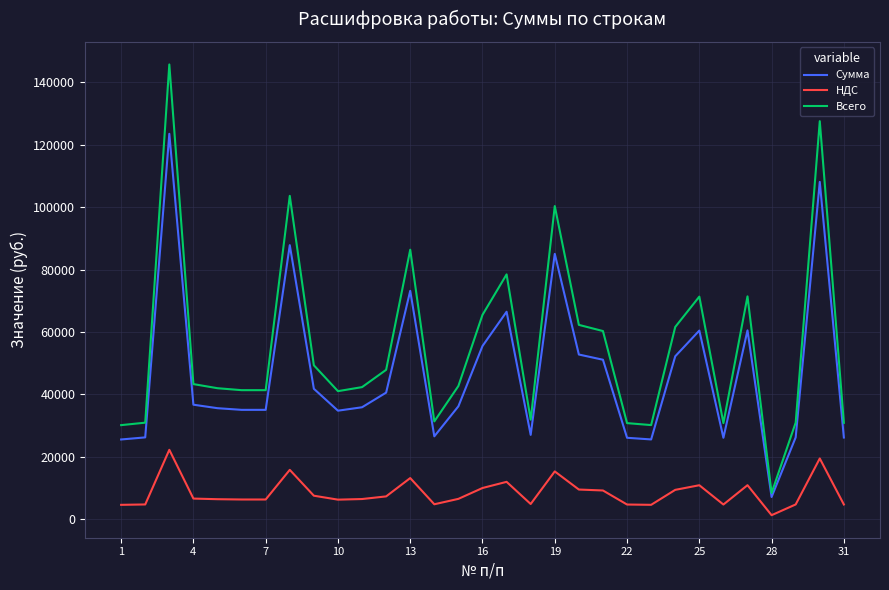

List the series in order of their peak value, highest first.

Всего, Сумма, НДС